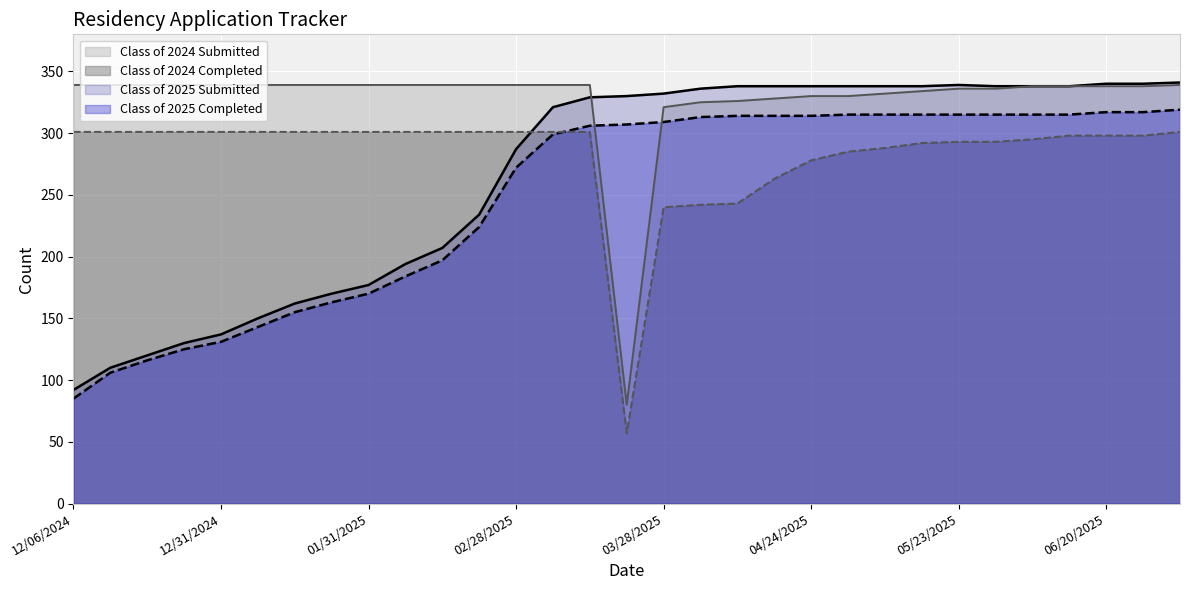

What is the label of the 20th point from the left?

04/18/2025